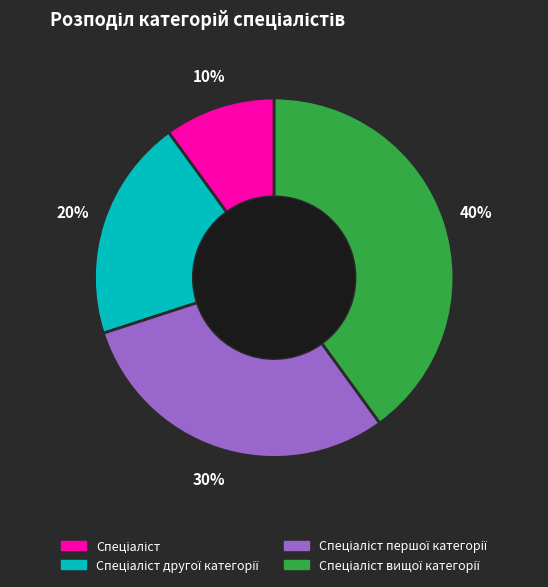

To the nearest percent, what is the difference between the largest and smallest slice percentages?

30%